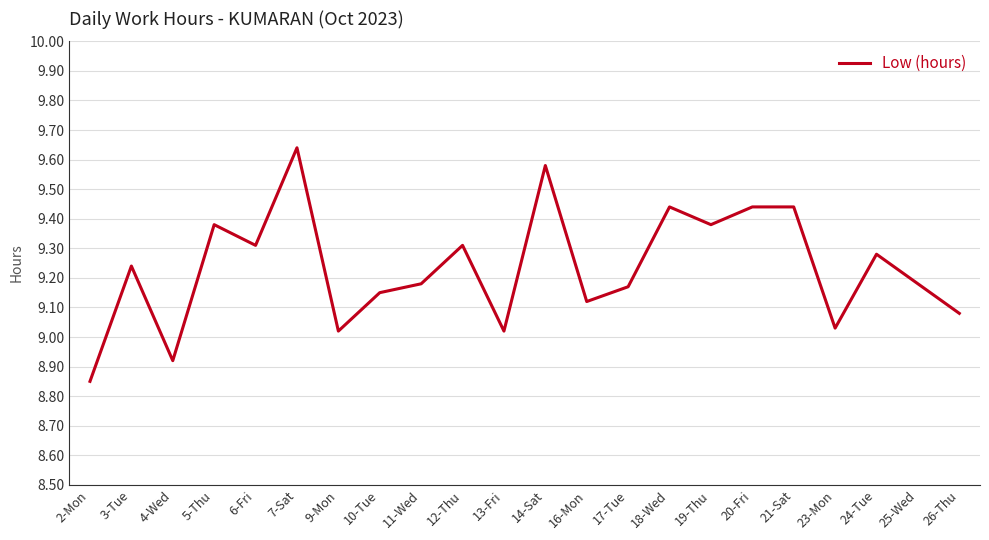

The value at 24-Tue is 9.3. True or false?

True